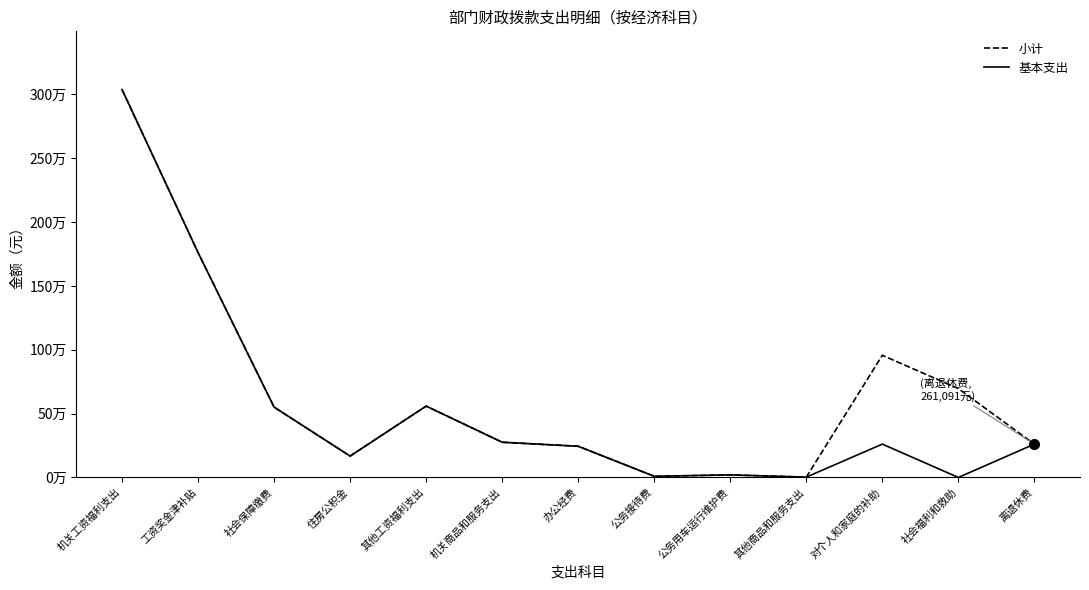

Does the chart have visible grid lines?

No